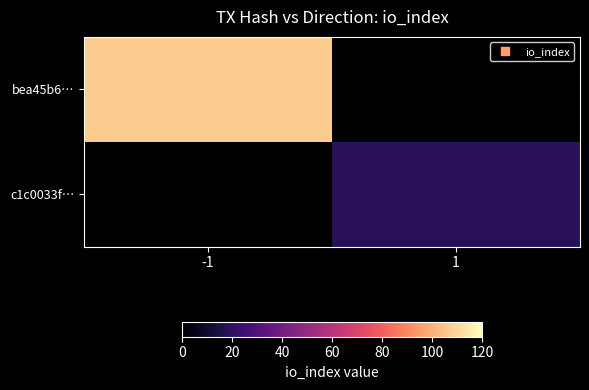

Which series has the largest range (max minus min)?

bea45b6…